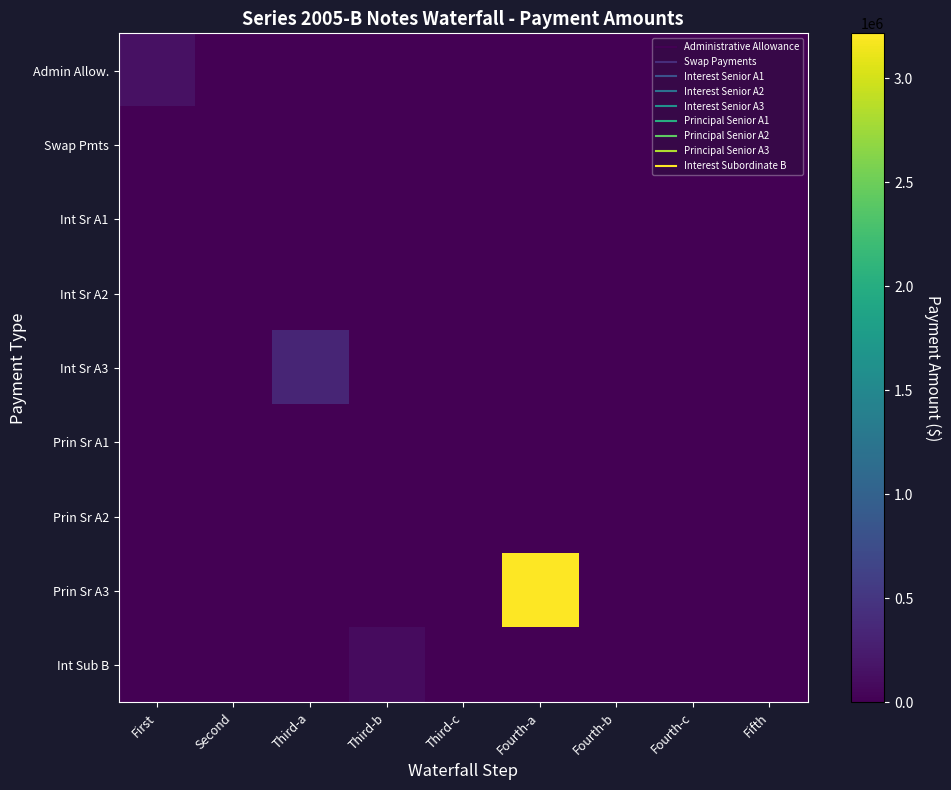

What is the maximum value shown in the chart?

3216390.2